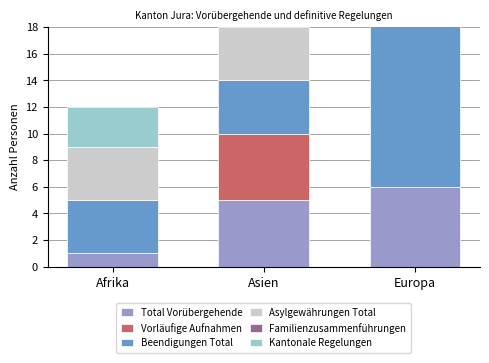

What is the total value across all series at Asien?

24